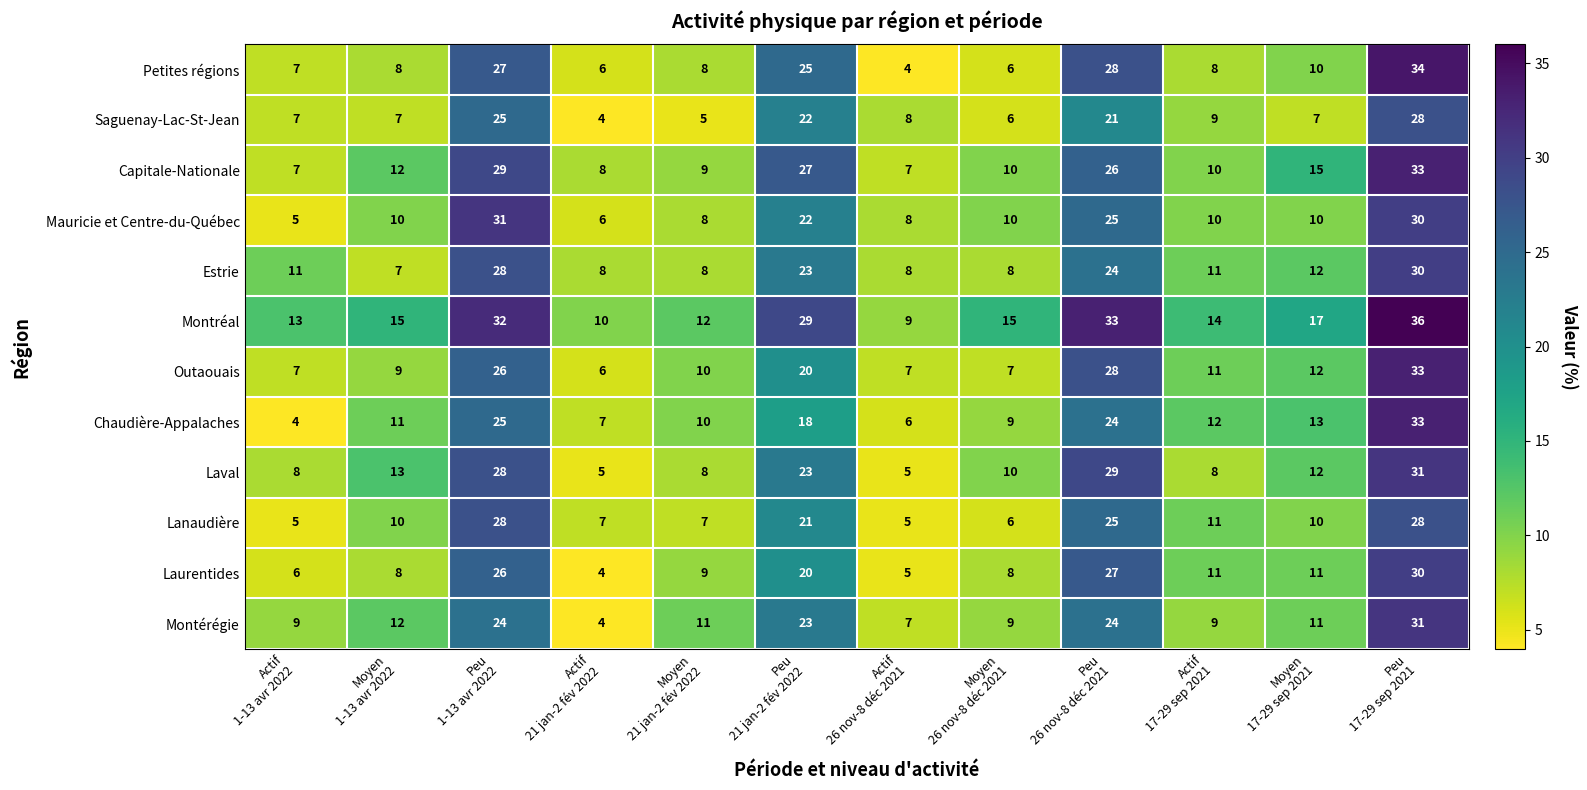

Which series has the largest range (max minus min)?

Petites régions